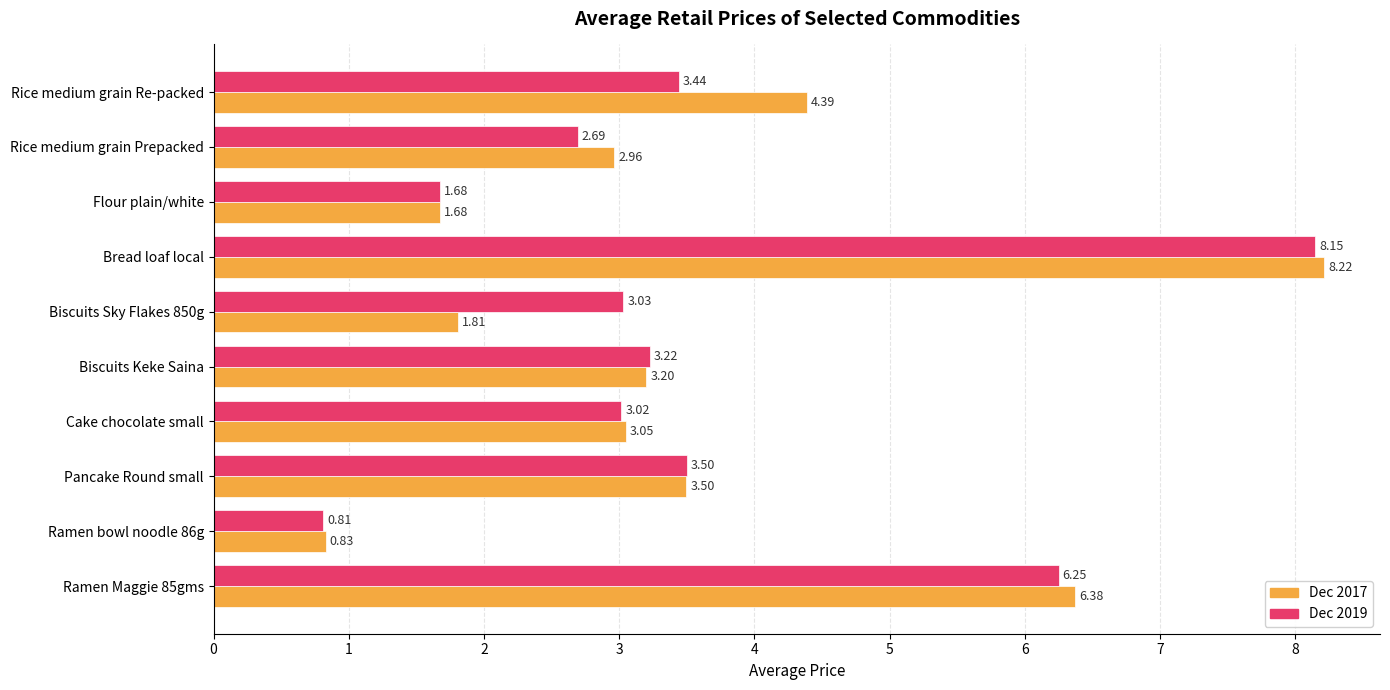

What is the difference between the second highest and minimum values in the Dec 2017 series?

5.5